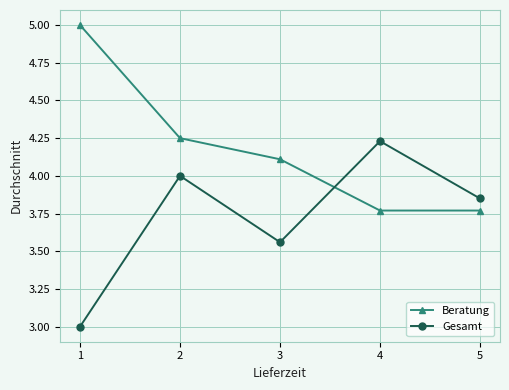

What is the difference between the Gesamt values at 2 and 3?

0.4